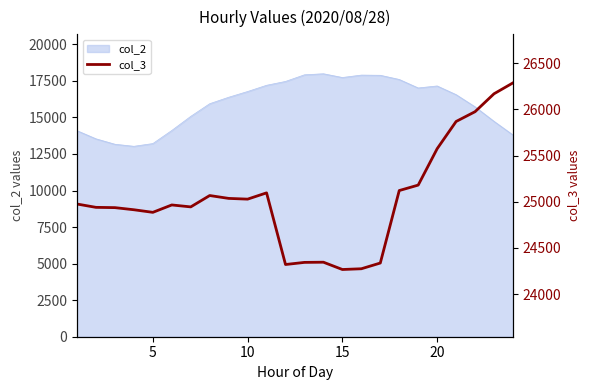

Between 9 and 25, which is larger?

9